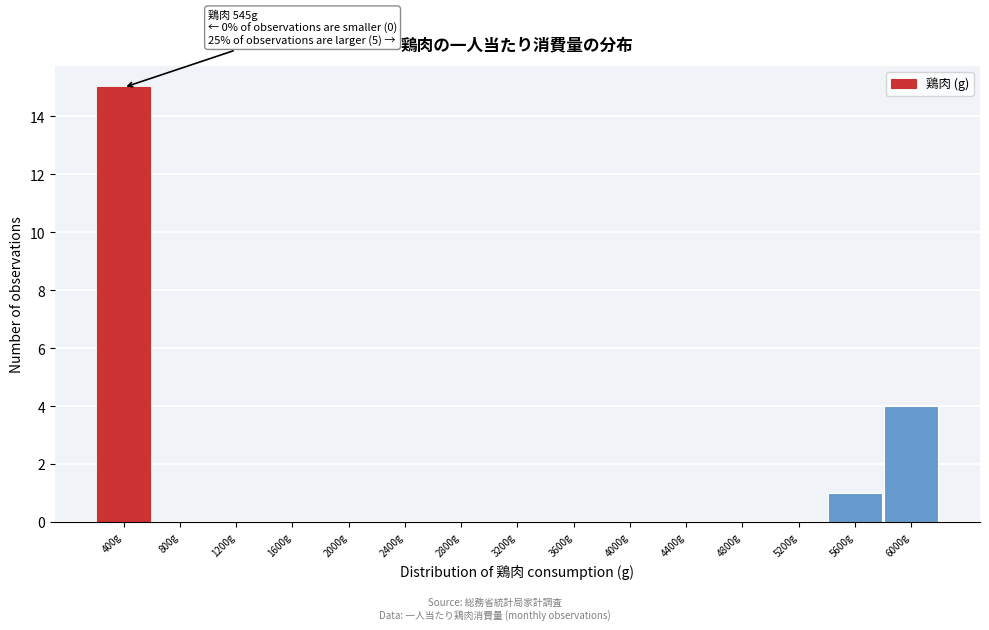

Reading right to left, transcribe all the data shown in this chart.

6000g=4	5600g=1	5200g=0	4800g=0	4400g=0	4000g=0	3600g=0	3200g=0	2800g=0	2400g=0	2000g=0	1600g=0	1200g=0	800g=0	400g=15